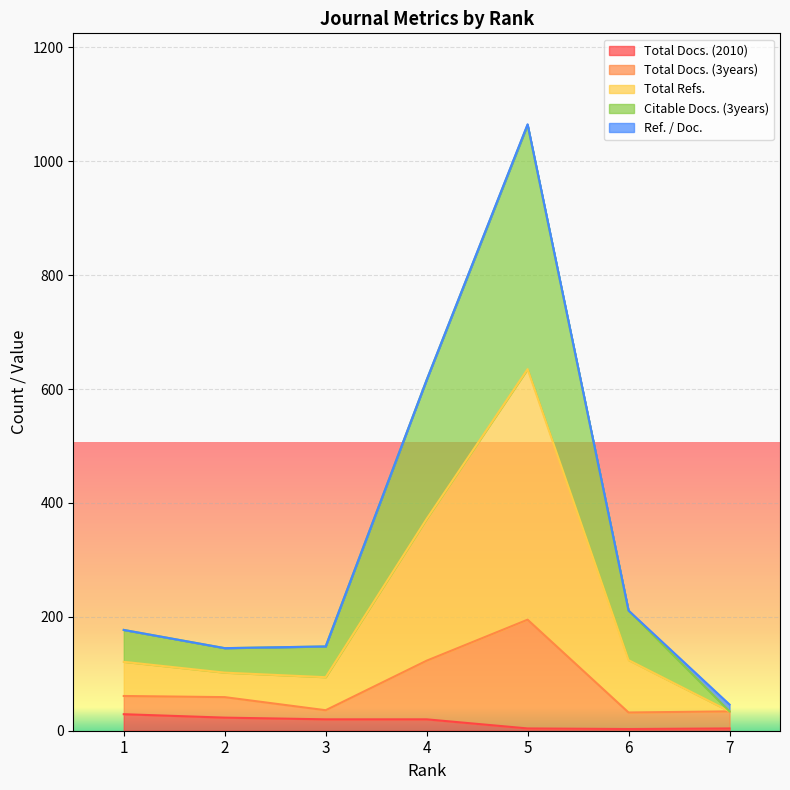

The Total Docs. (3years) series shows 14 at 1. True or false?

False